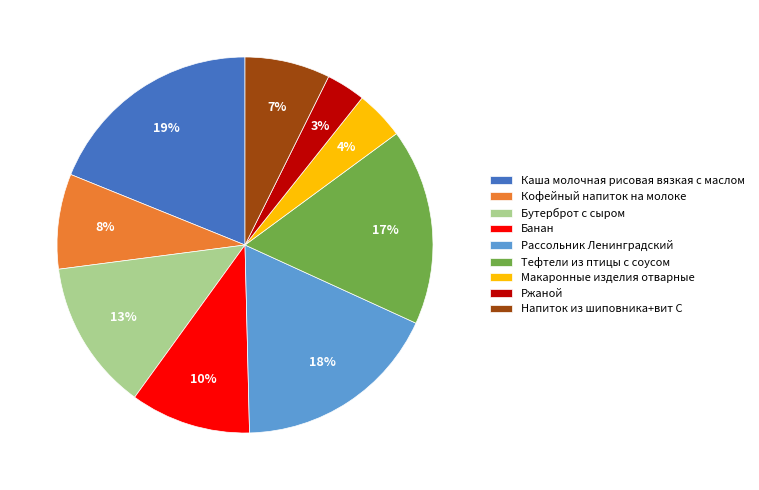

Combined, do Тефтели из птицы с соусом and Бутерброт с сыром account for over 50%?

No